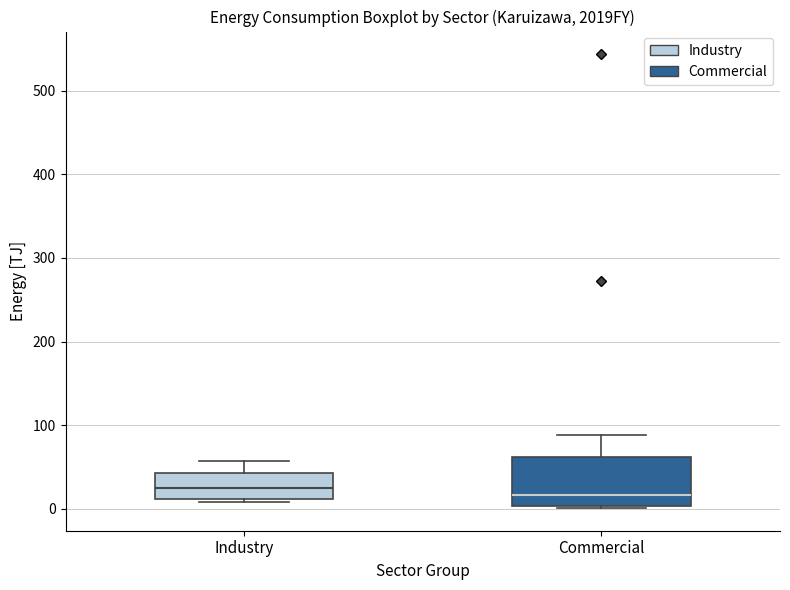

Where is the lower edge of the box for Commercial on the y-axis? The values are not printed on the chart, so give them approximately, as read against the axis.

0